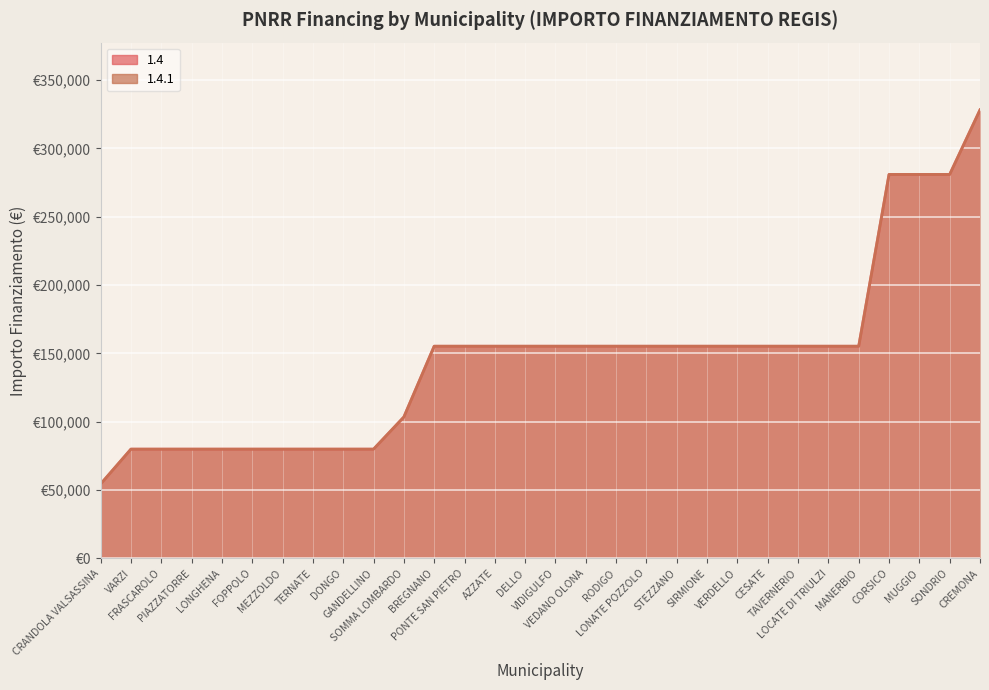

What are all the series names shown in the legend?

1.4, 1.4.1